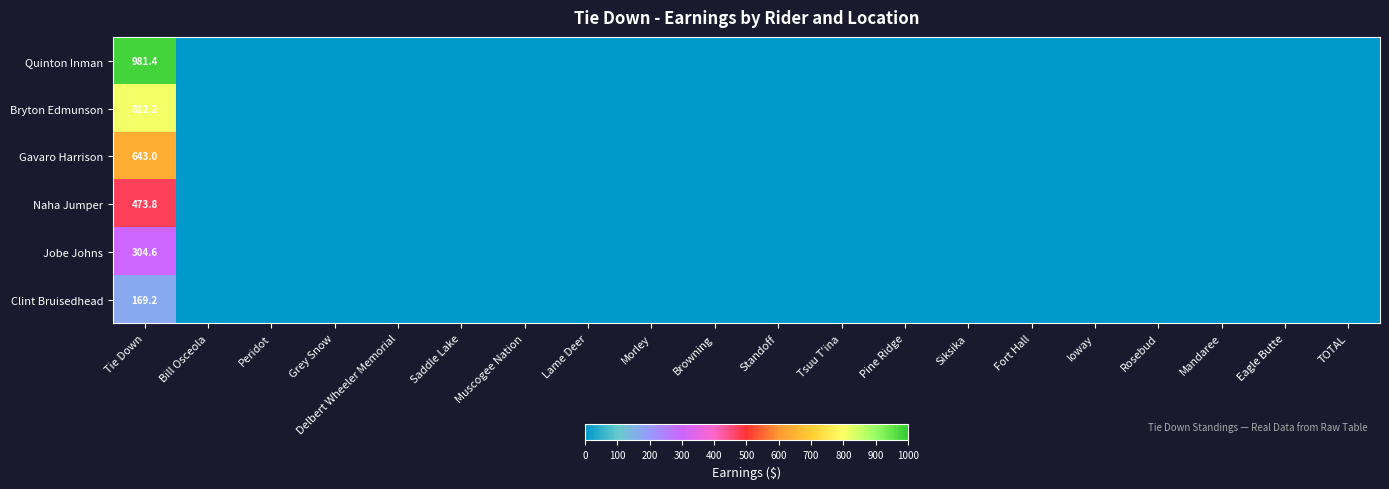

At which category is the sum across all series the highest?

Tie Down